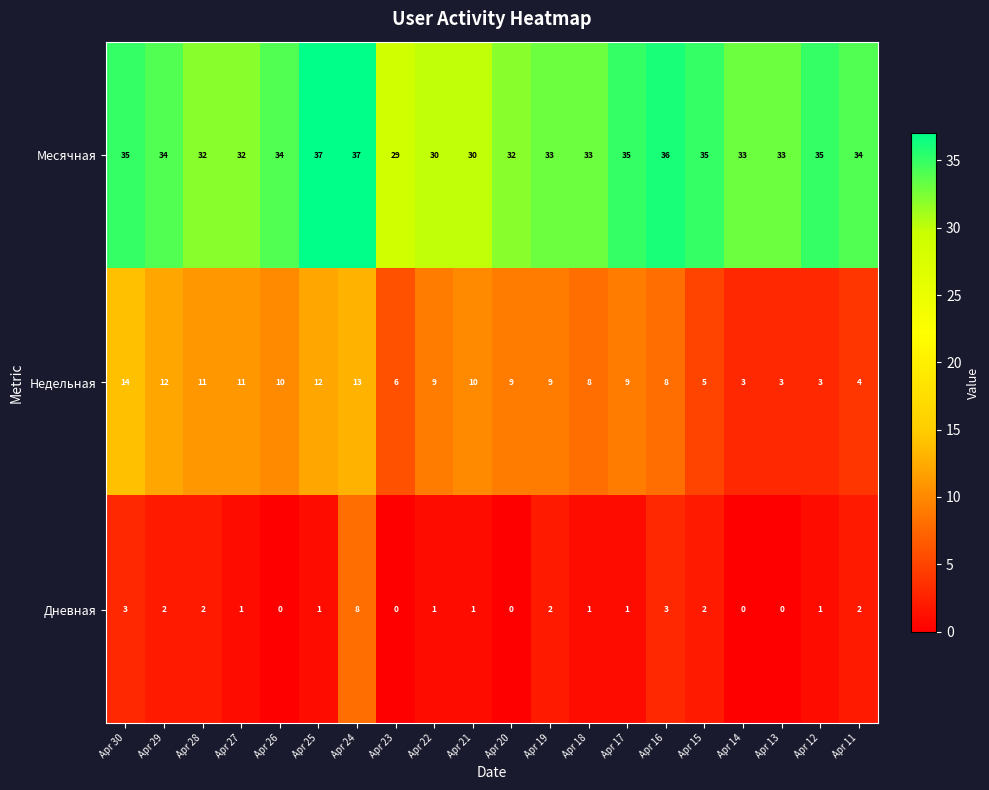

How many data points does each series have?

20